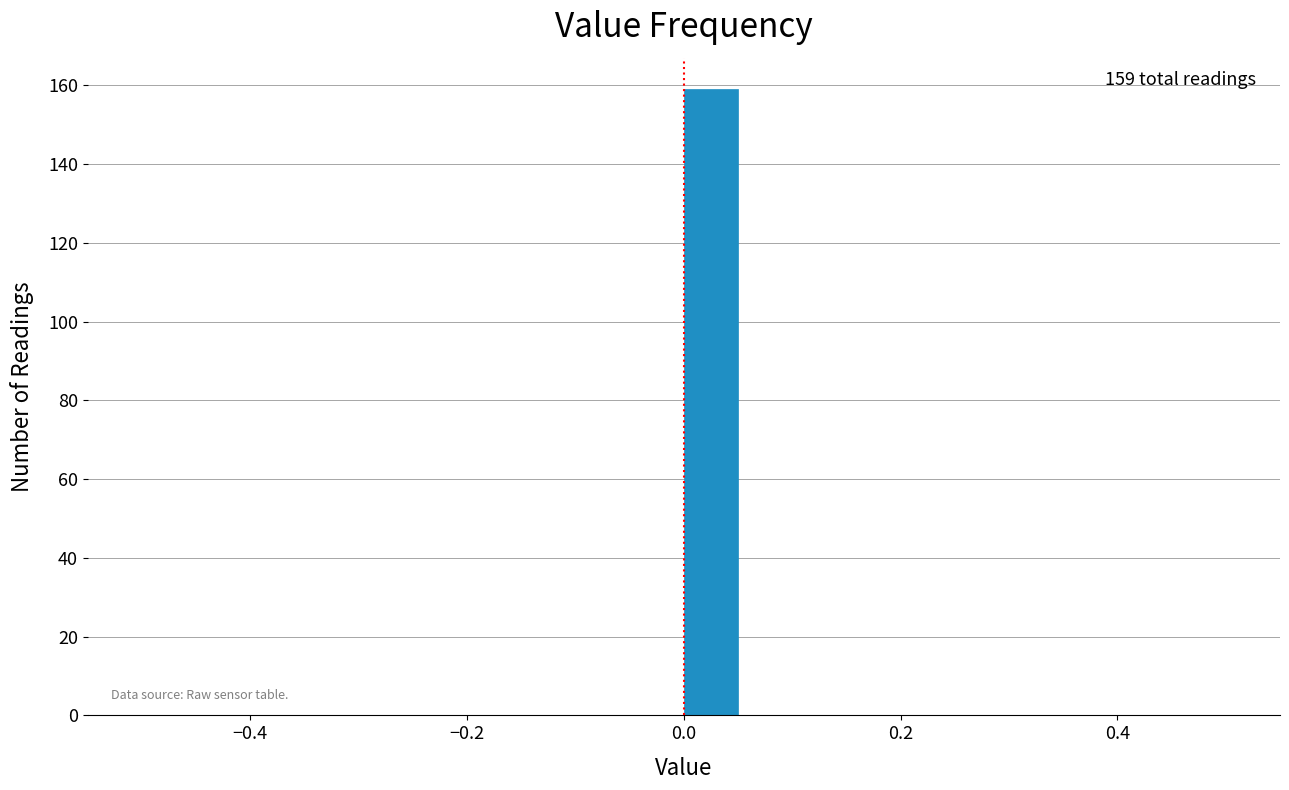

Read against the x-axis, roughly where is the centre of the tallest bar?

0.02